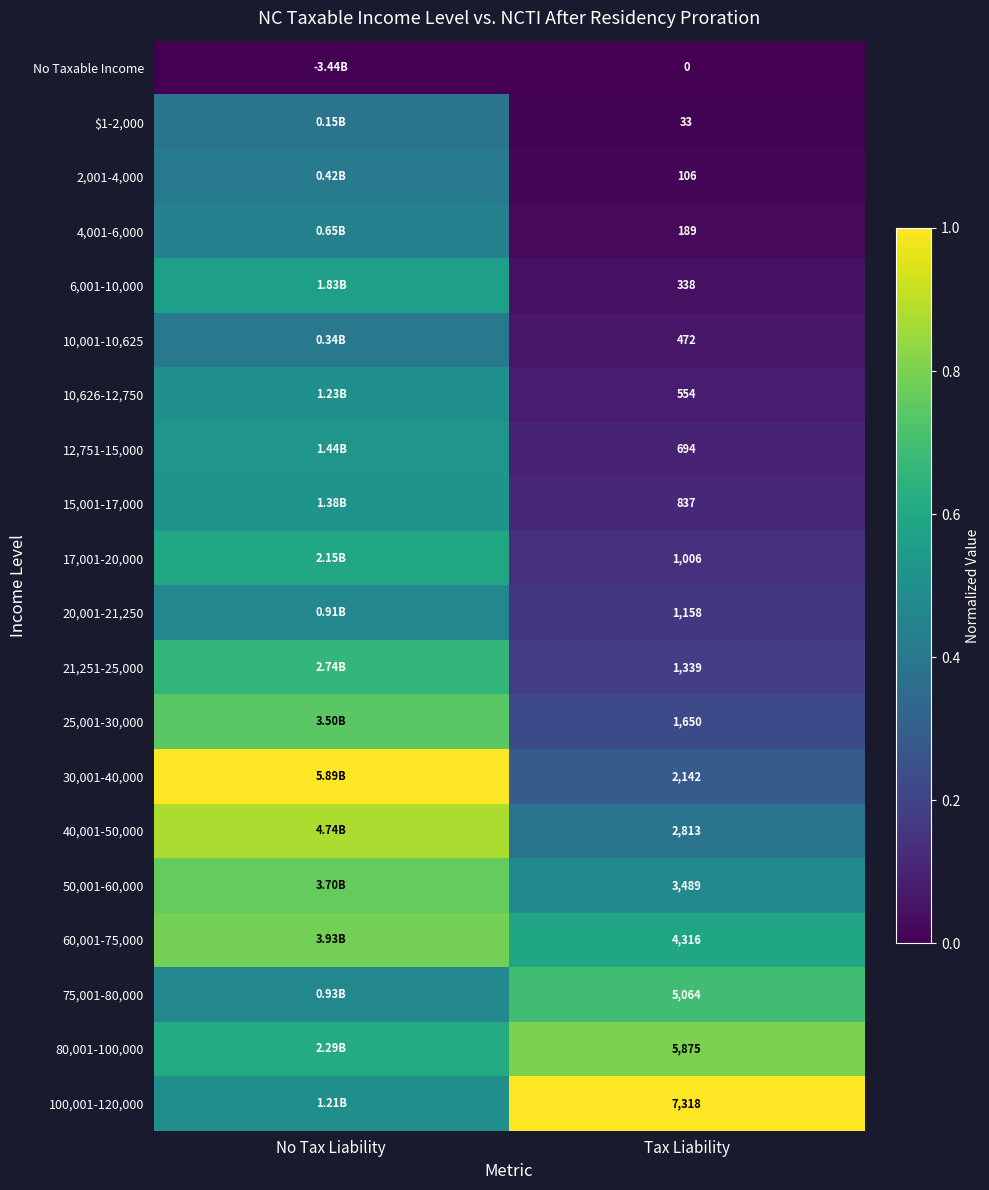

What is the sum of the 75,001-80,000 values at Tax Liability and No Tax Liability?

1.2